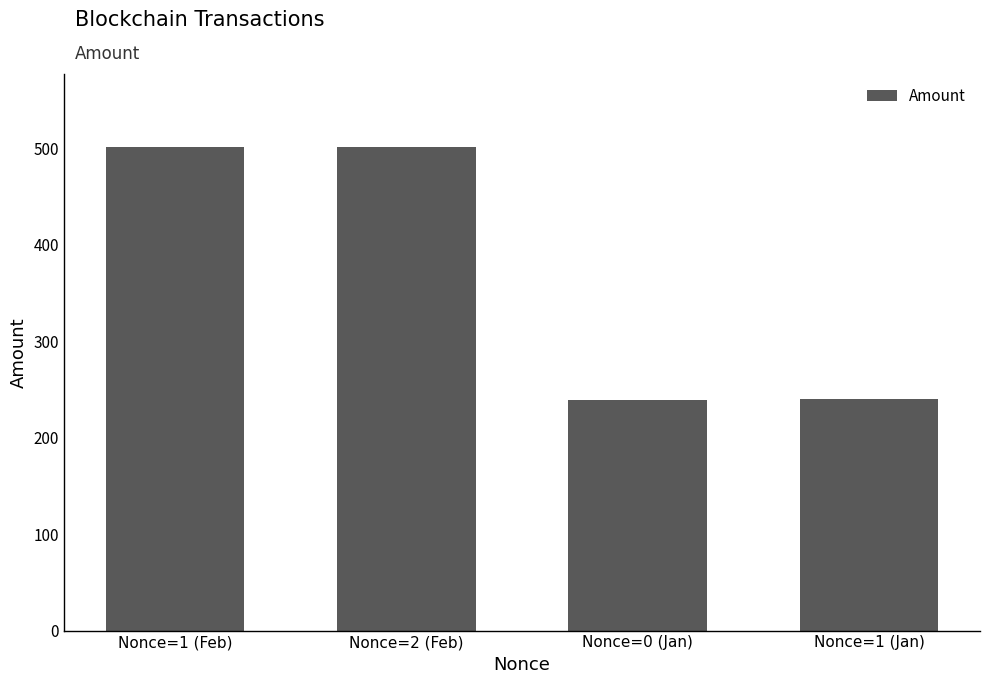

At which label does the data first exceed 501?

Nonce=1 (Feb)